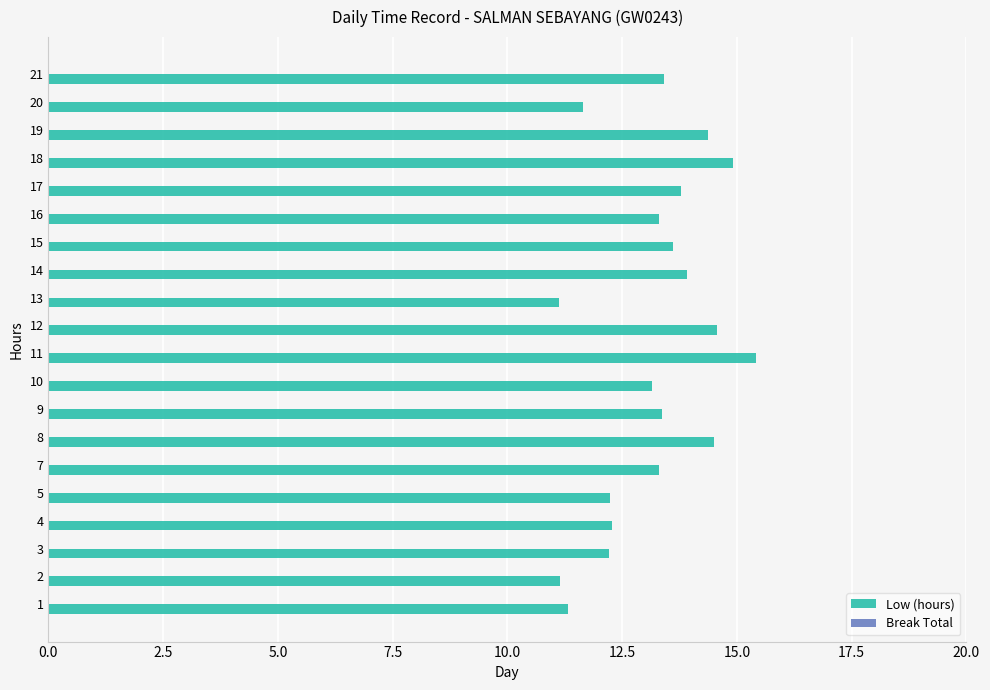

What is the difference between the values at 14 and 10?

0.8